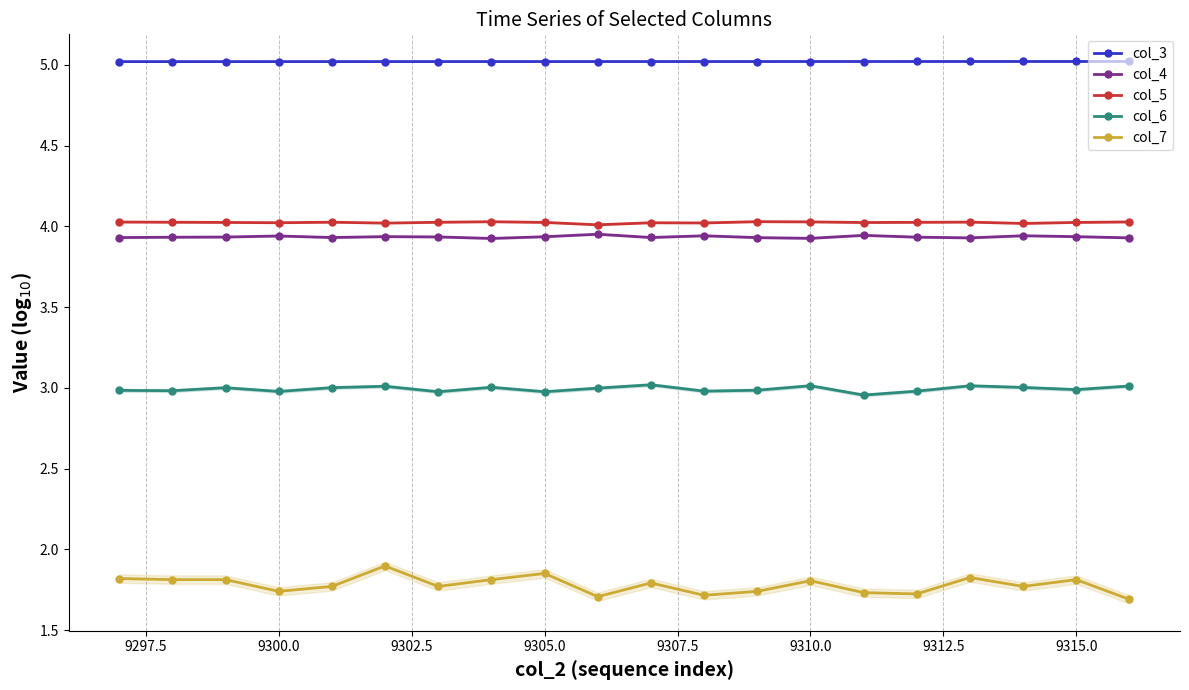

True or false: col_7 has more than 0 interior local peaks.

True